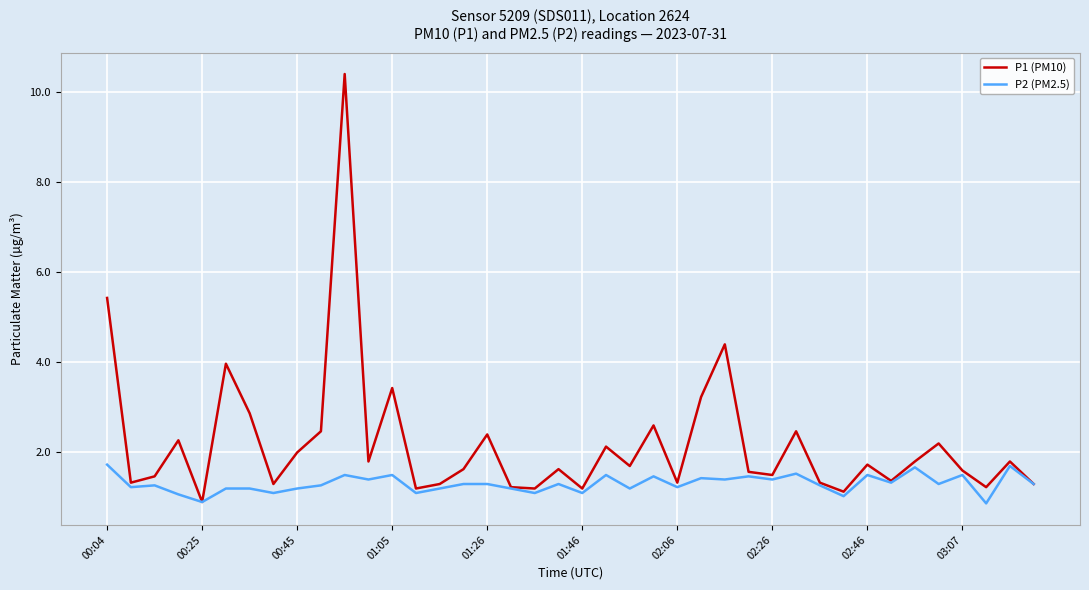

Which series has the largest total across all categories?

P1 (PM10)